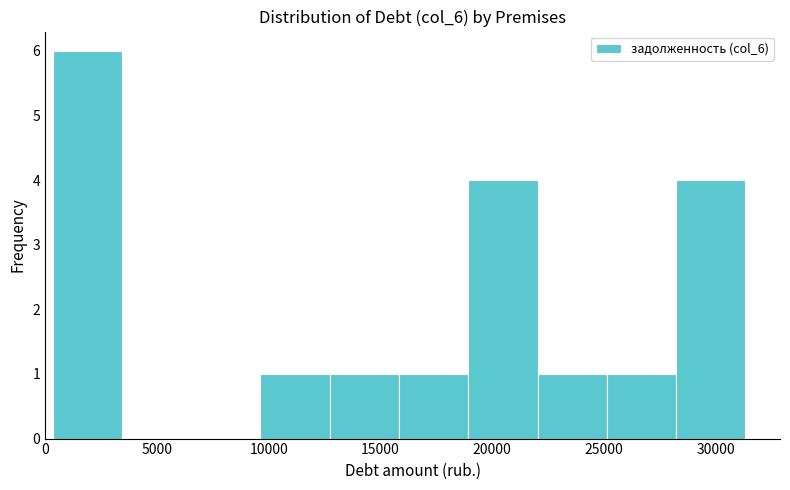

Which range on the x-axis has the tallest bar?

500 to 3500